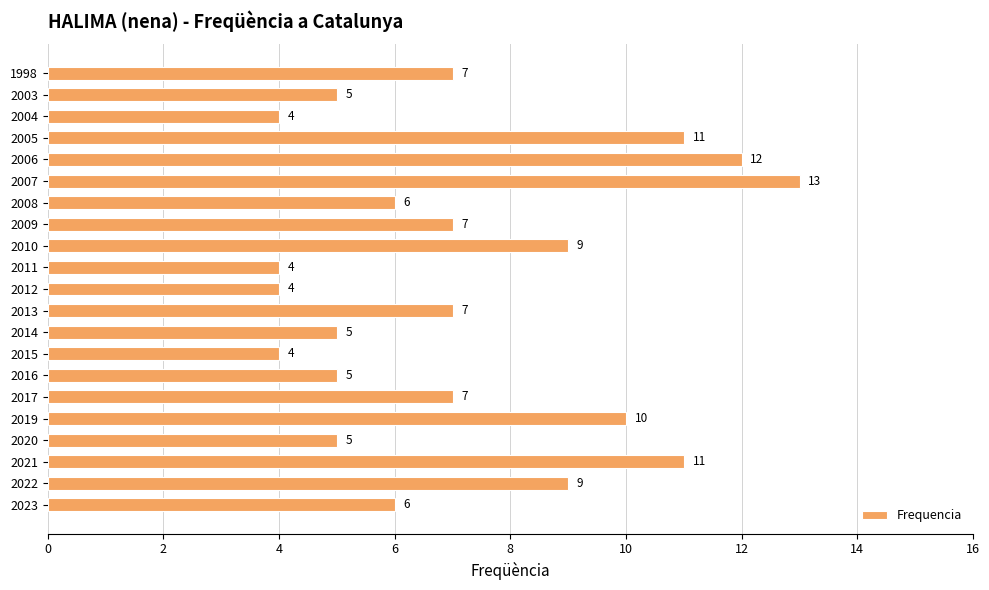

Reading bottom to top, what are all the values shown in this chart?

6	9	11	5	10	7	5	4	5	7	4	4	9	7	6	13	12	11	4	5	7